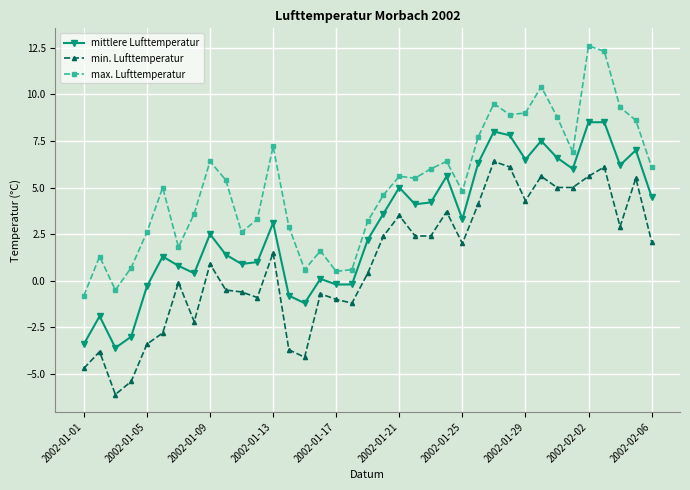

Which series has the largest total across all categories?

max. Lufttemperatur